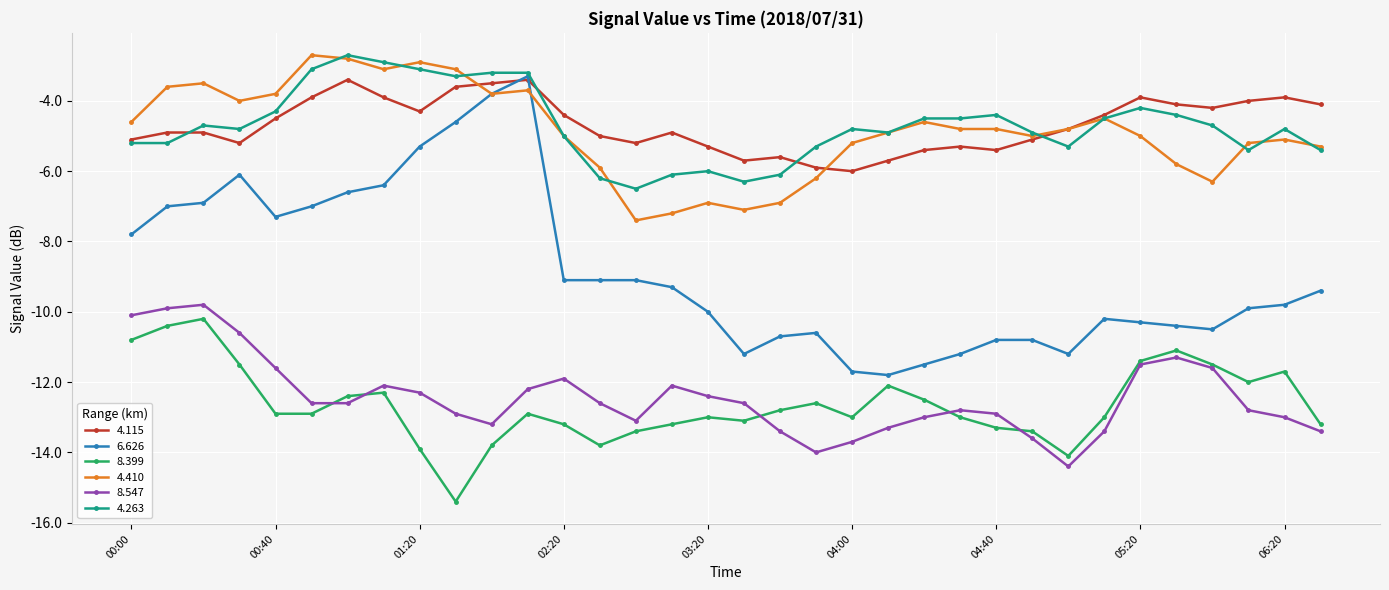

What is the difference between the maximum and minimum values in the 4.115 series?

2.6